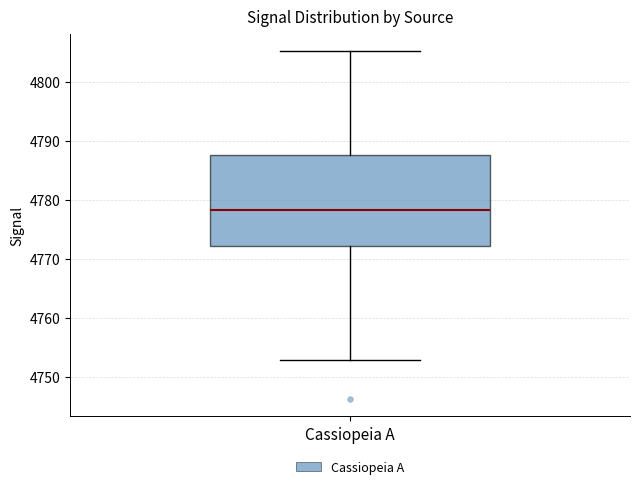

Where is the upper edge of the box for Cassiopeia A on the y-axis? The values are not printed on the chart, so give them approximately, as read against the axis.

4788